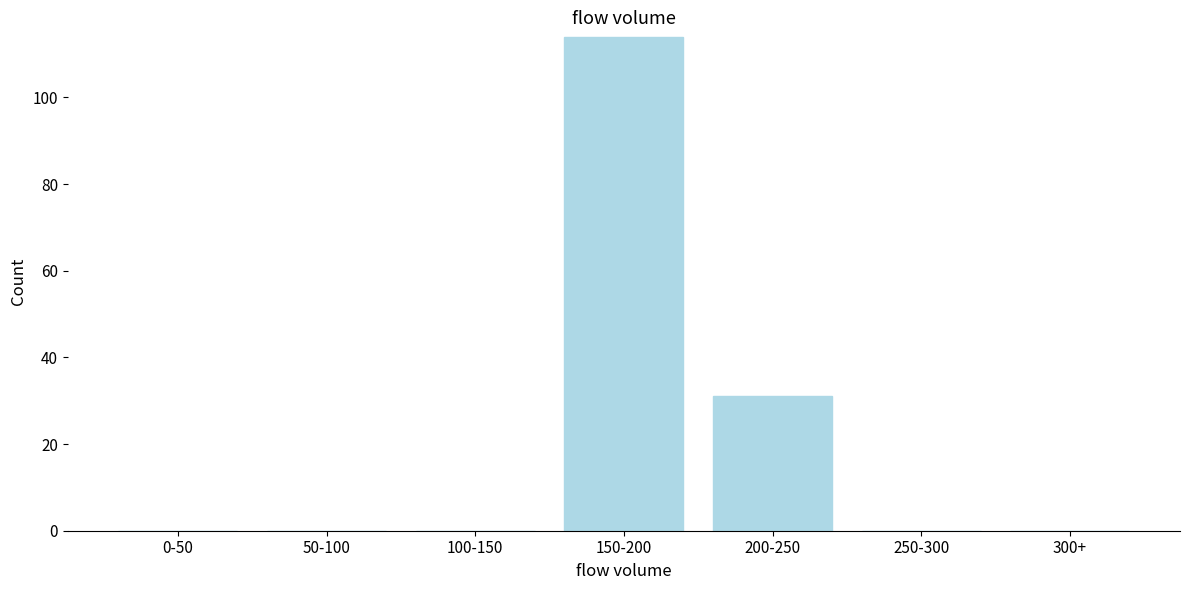

Reading left to right, what are all the values shown in this chart?

0-50=0	50-100=0	100-150=0	150-200=114	200-250=31	250-300=0	300+=0